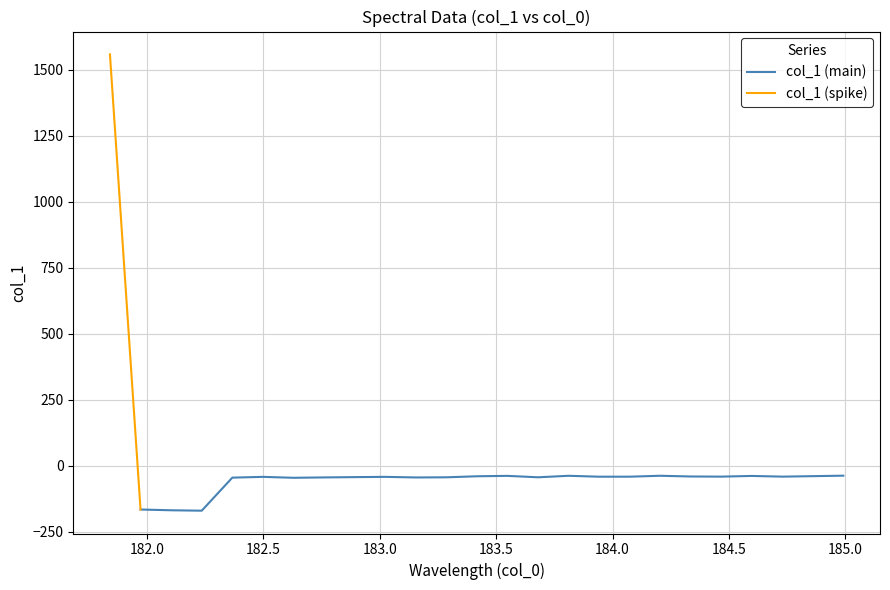

List the labels in order of value, largest first.

0, 24, 18, 15, 13, 21, 23, 12, 19, 20, 22, 17, 16, 5, 9, 8, 14, 11, 7, 10, 4, 6, 1, 2, 3